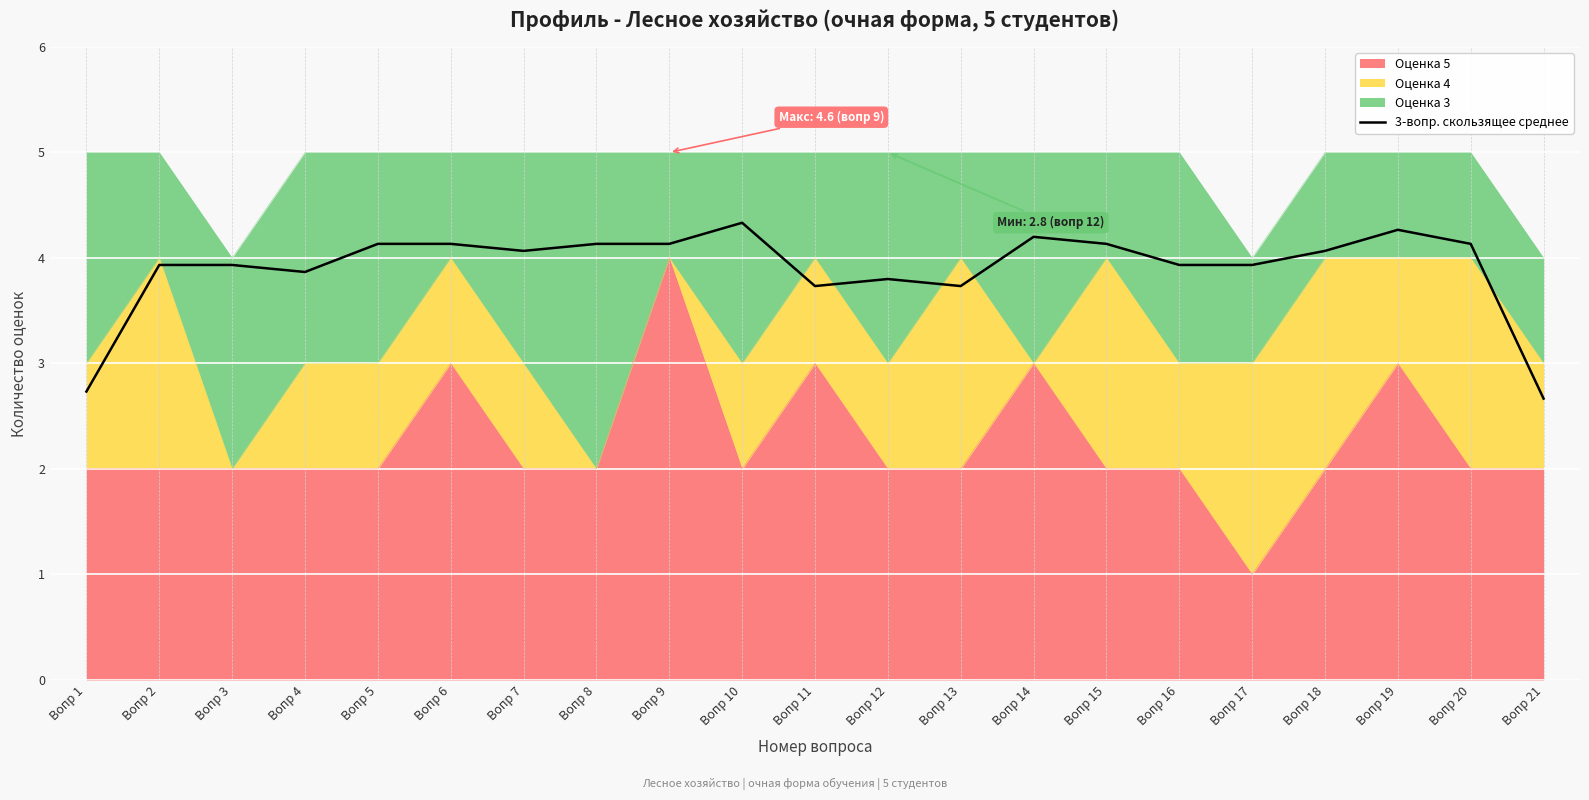

What is the ratio of the value at Вопр 20 to the value at Вопр 18?

1.0